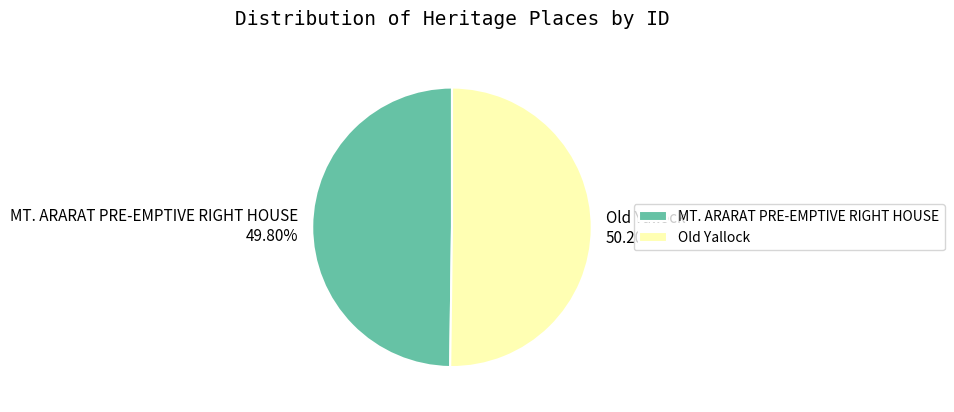

To the nearest percent, what is the average slice percentage?

50%